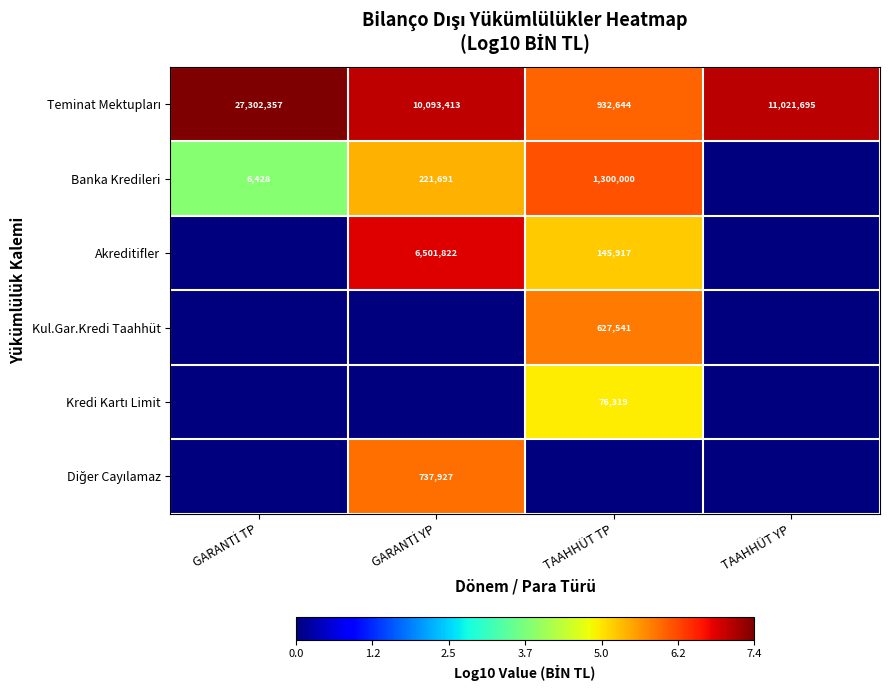

Is it true that Akreditifler equals 200070 at TAAHHÜT TP?

False